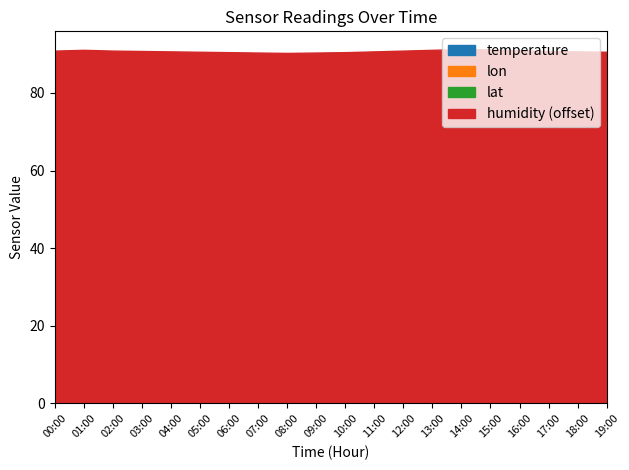

True or false: temperature and humidity intersect in this chart.

False